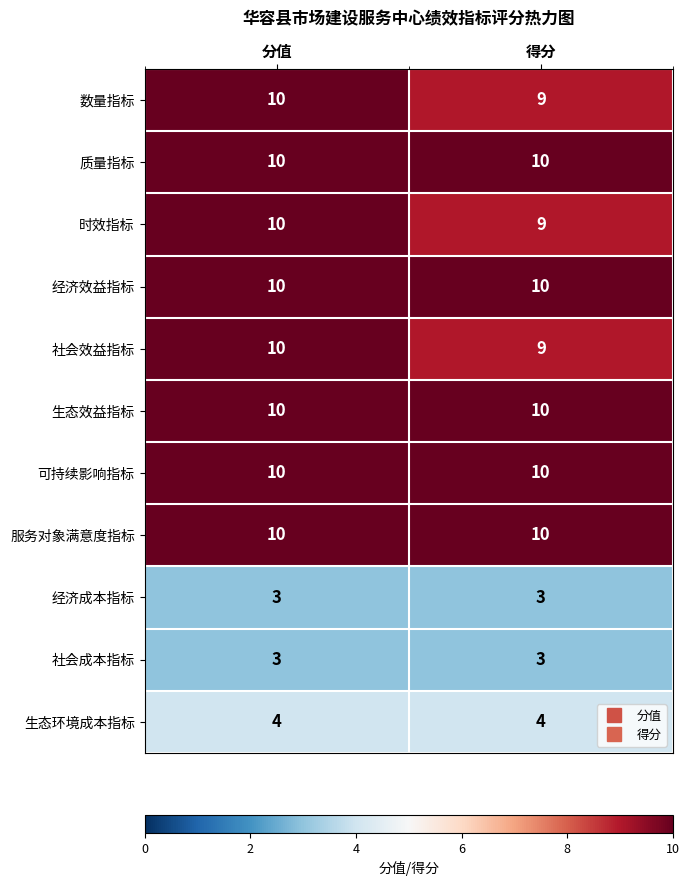

Reading left to right, transcribe all the data shown in this chart.

数量指标: 10	9
质量指标: 10	10
时效指标: 10	9
经济效益指标: 10	10
社会效益指标: 10	9
生态效益指标: 10	10
可持续影响指标: 10	10
服务对象满意度指标: 10	10
经济成本指标: 3	3
社会成本指标: 3	3
生态环境成本指标: 4	4